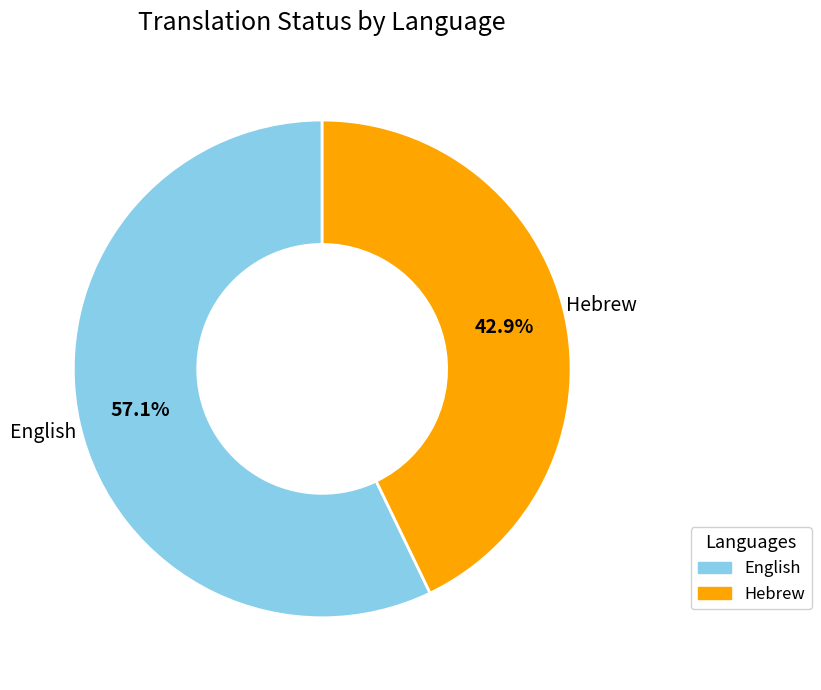

Approximately how many times larger is the value at English compared to Hebrew?

1.3